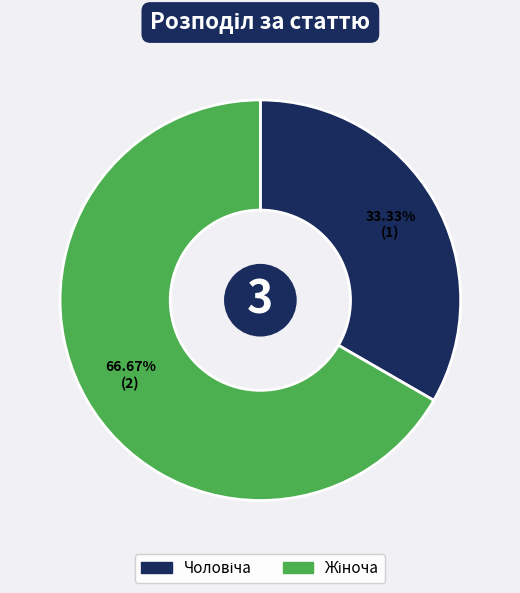

Is there a majority slice in this chart?

Yes